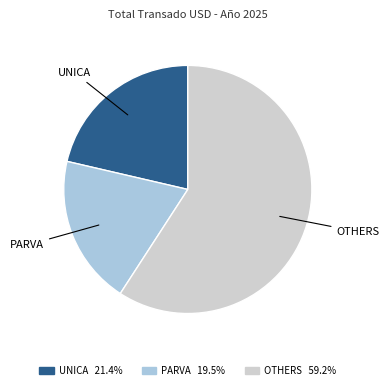

Is the sum of PARVA and OTHERS greater than half?

Yes